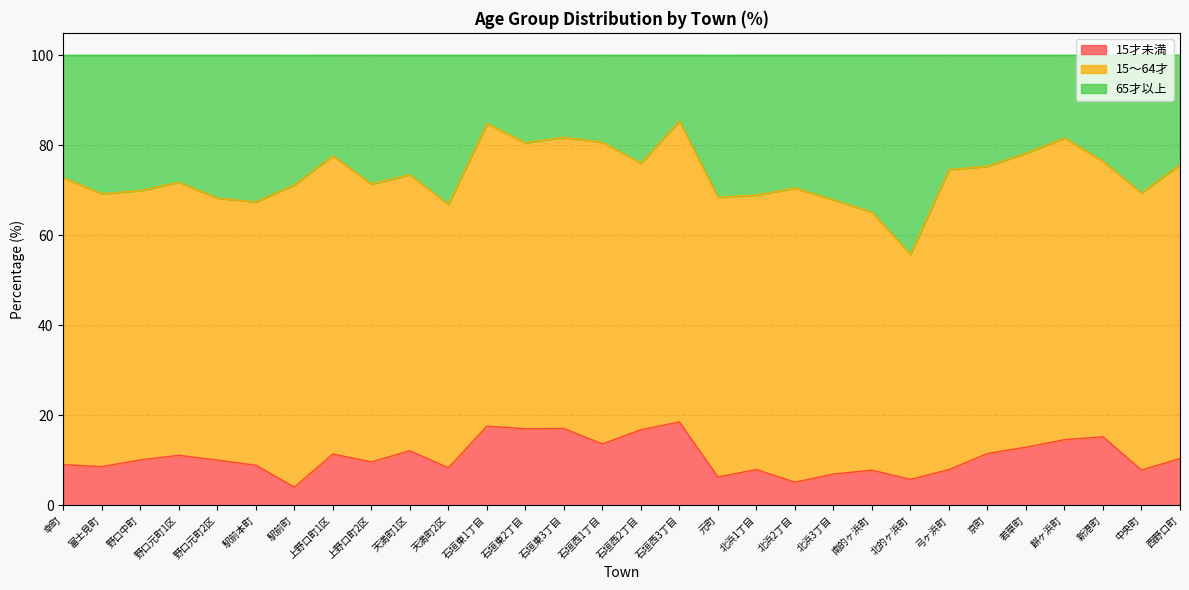

At which label is 15才未満 closest to 11?

野口元町1区